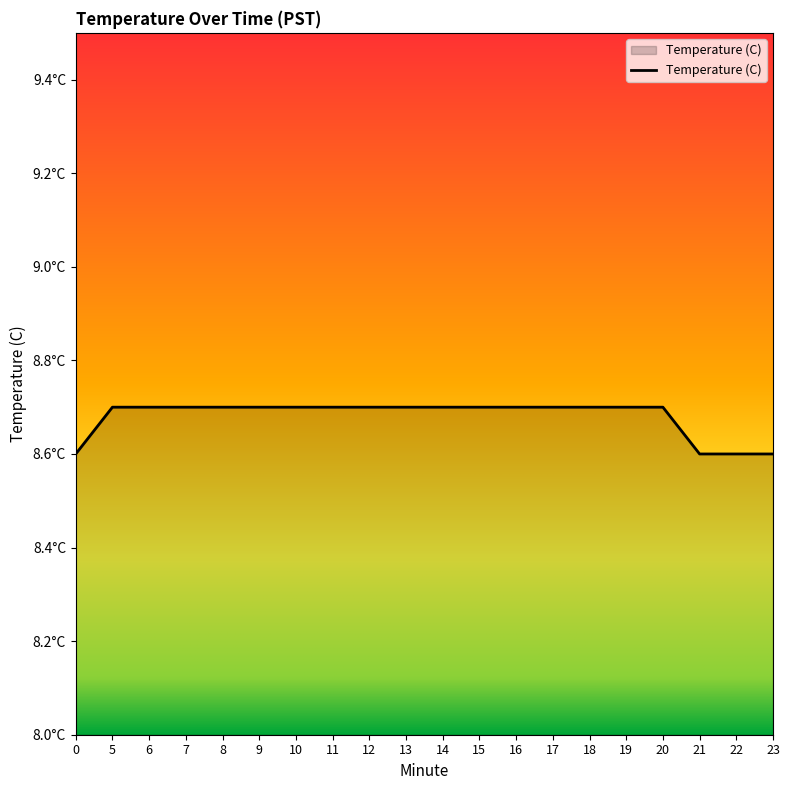

List the labels in order of value, smallest first.

0, 21, 22, 23, 5, 6, 7, 8, 9, 10, 11, 12, 13, 14, 15, 16, 17, 18, 19, 20